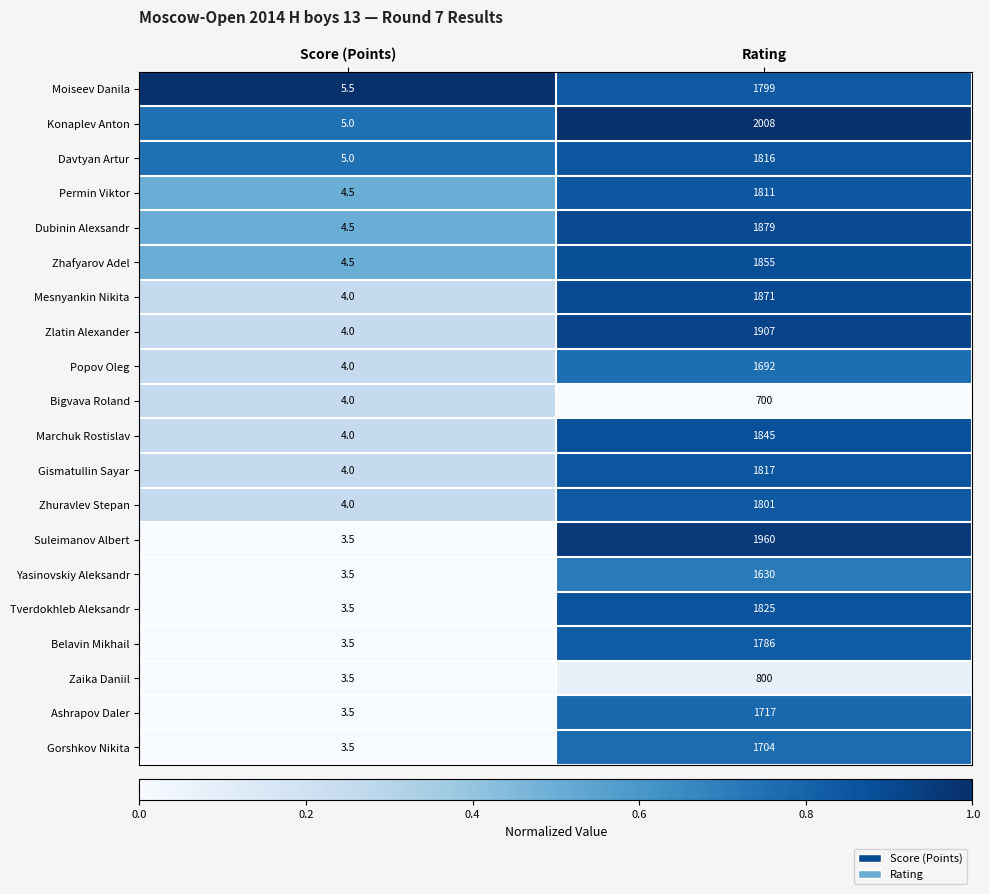

Where is Zaika Daniil nearest to the value 401?

Score (Points)